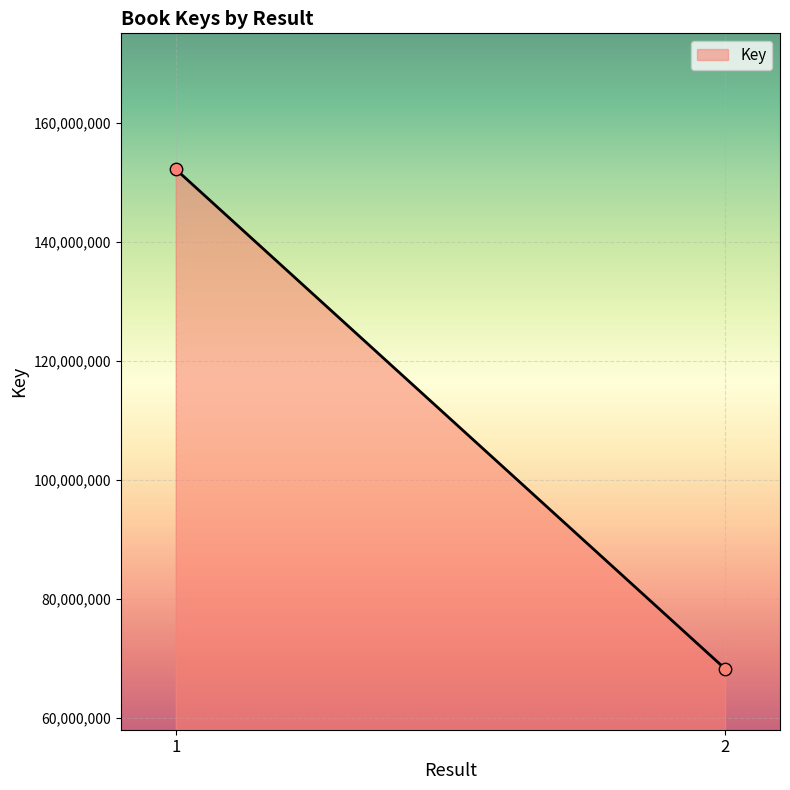

What is the range of Y values (max minus min)?

83941772